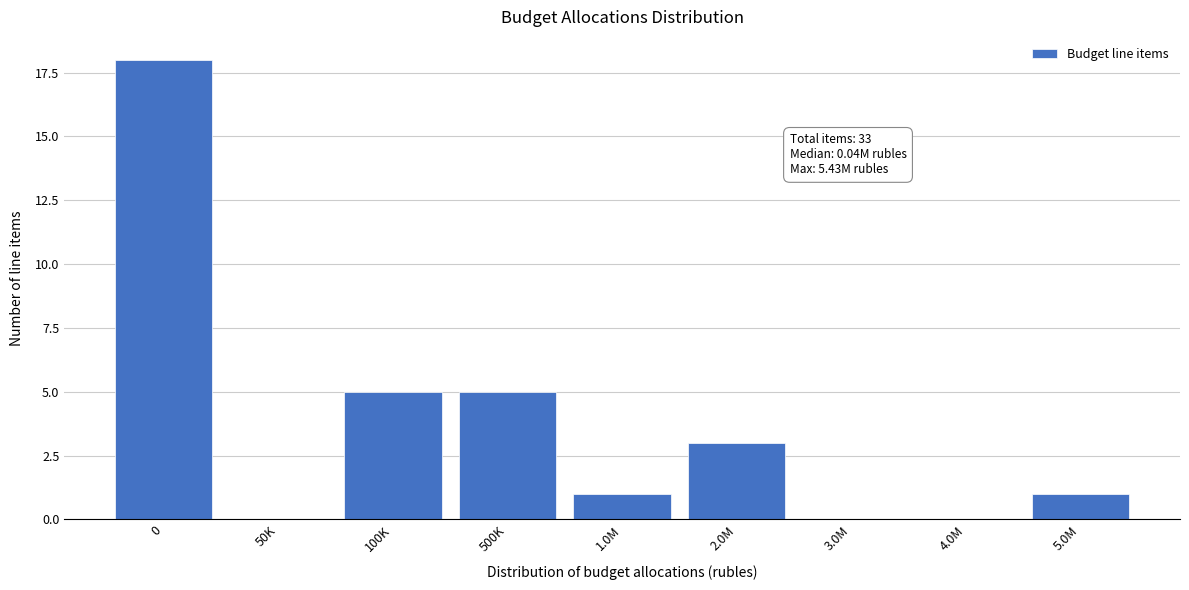

Reading left to right, extract all data points from this chart.

0=18	50K=0	100K=5	500K=5	1.0M=1	2.0M=3	3.0M=0	4.0M=0	5.0M=1